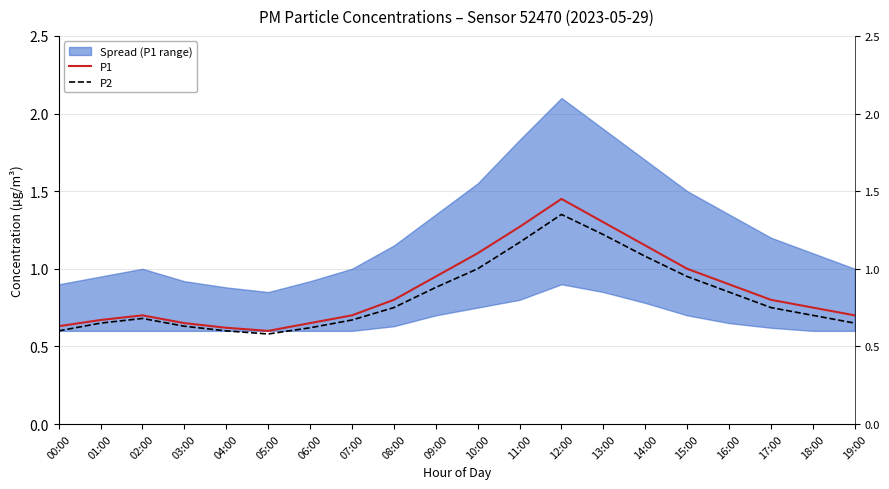

Rank the series at 09:00 from lowest to highest value.

P2, P1